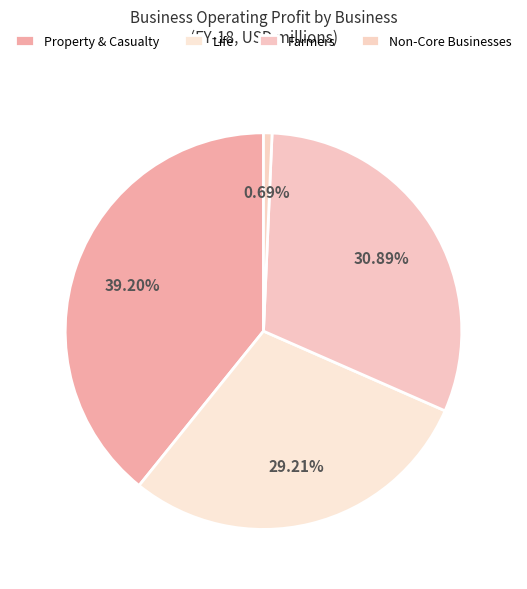

Combined, what portion of the pie is Farmers and Life?

60.1%